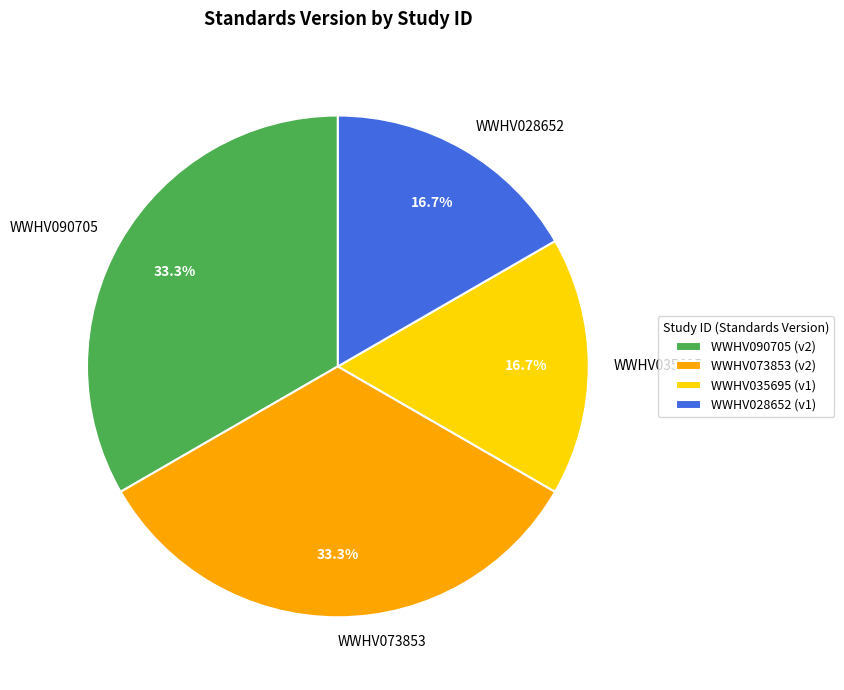

What is the ratio of the value at WWHV073853 to the value at WWHV028652?

2.0